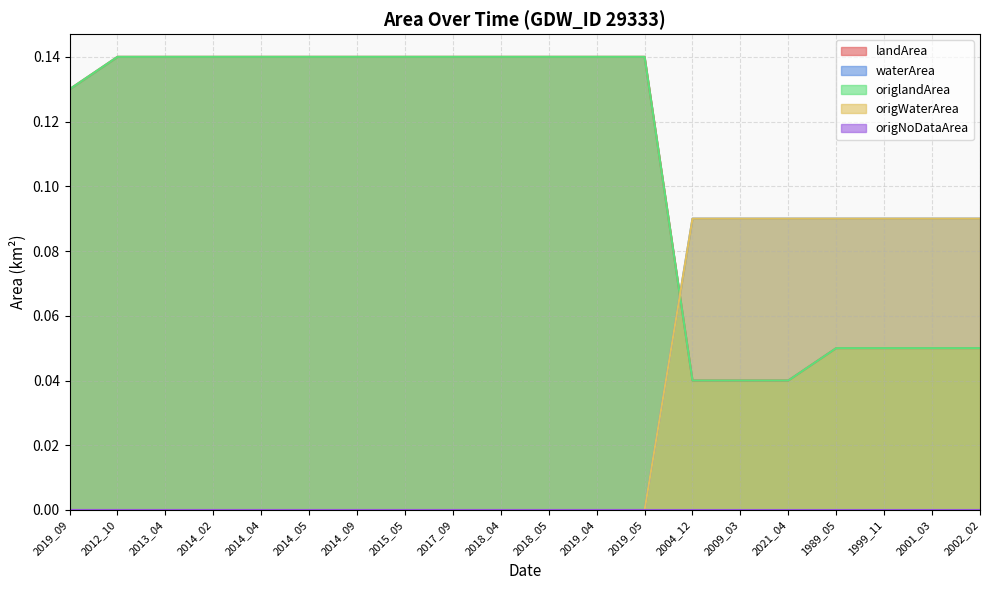

What is the maximum value for origlandArea?

0.1